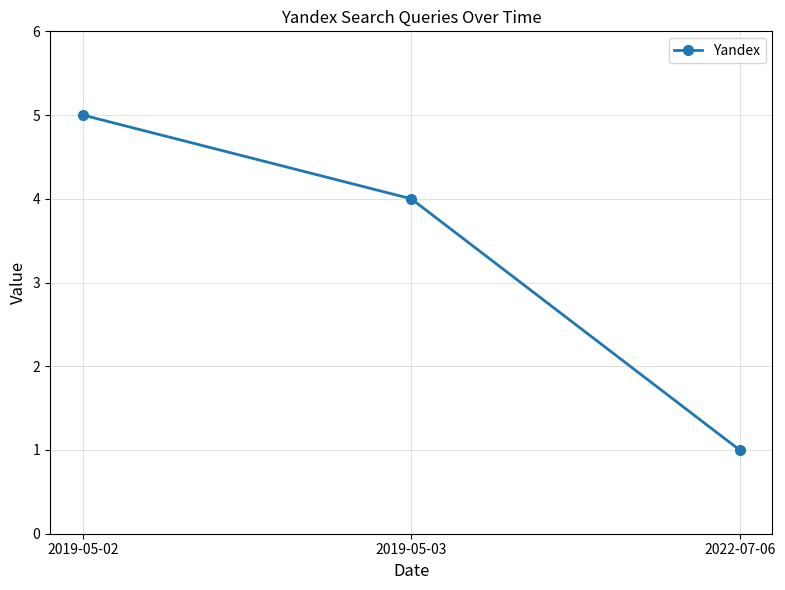

Reading left to right, extract all data points from this chart.

5	4	1